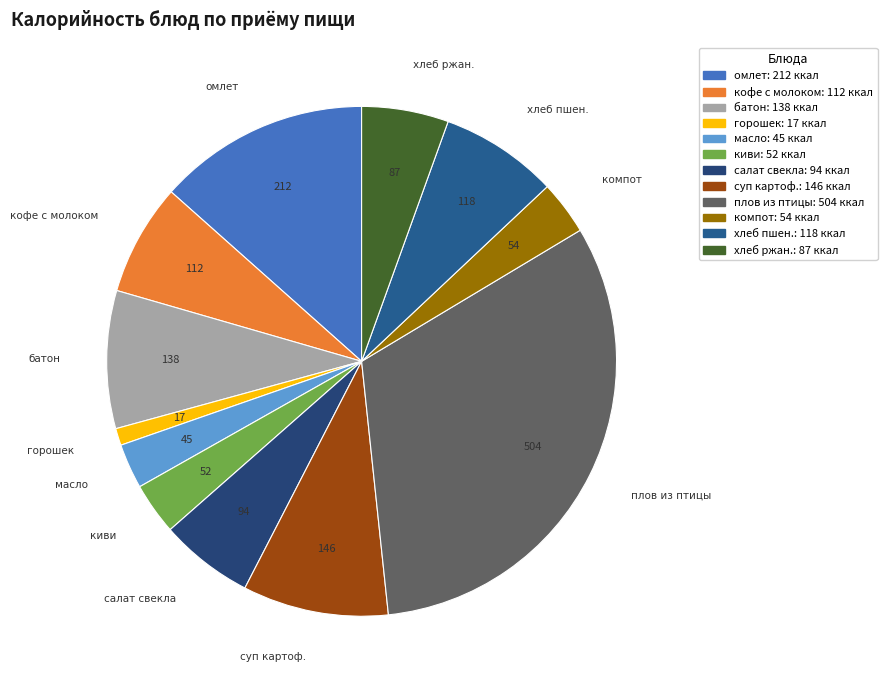

Is the sum of компот and салат свекла greater than half?

No